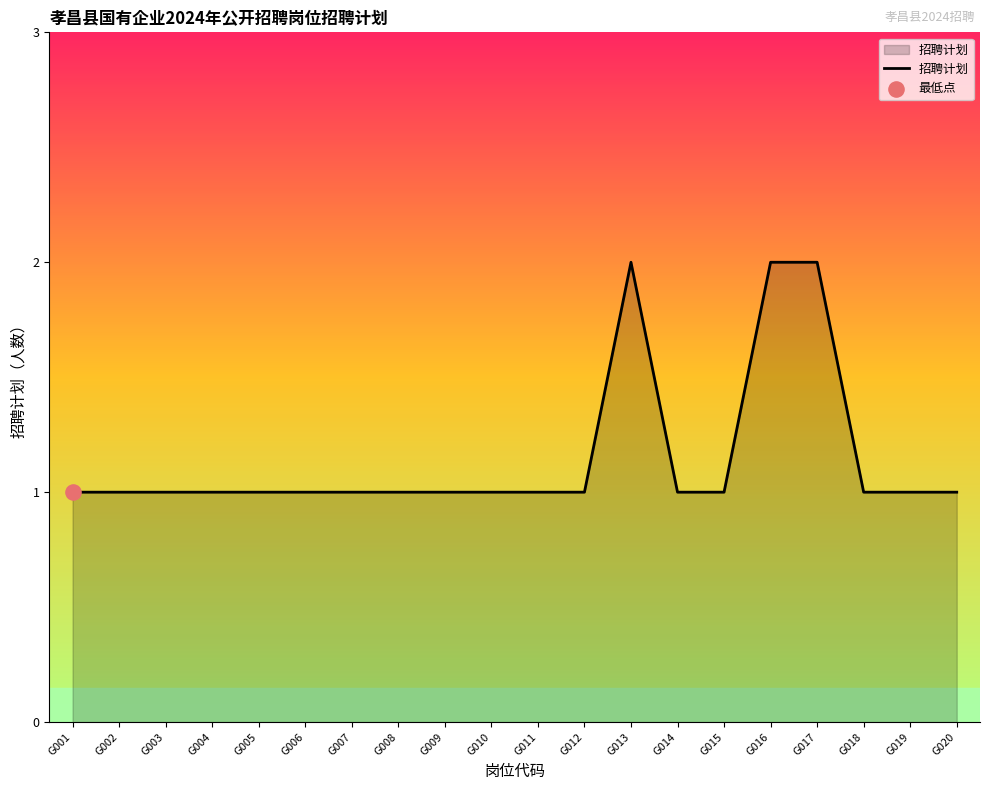

What is the change in value from G016 to G018?

-1